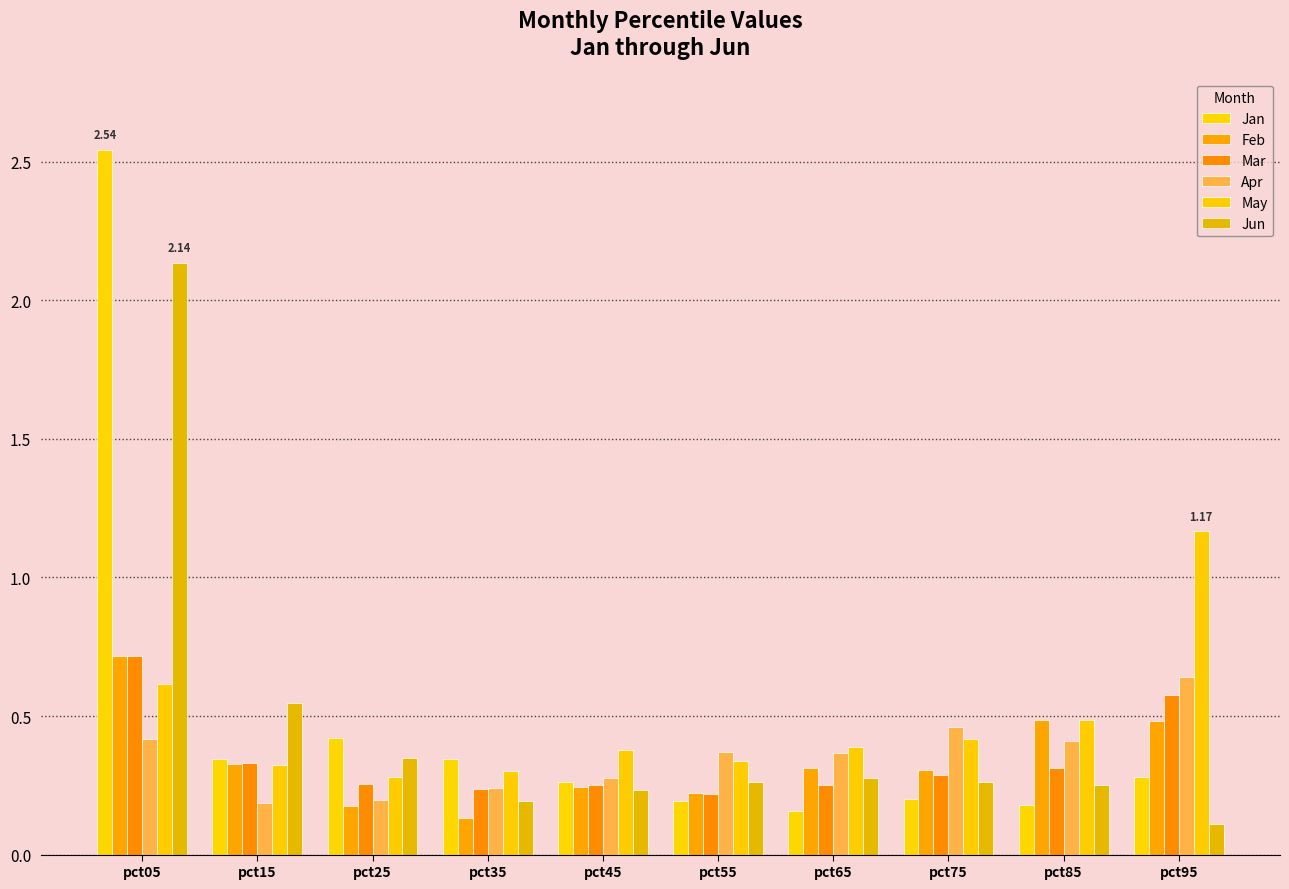

Which label corresponds to the smallest value in the chart?

pct95